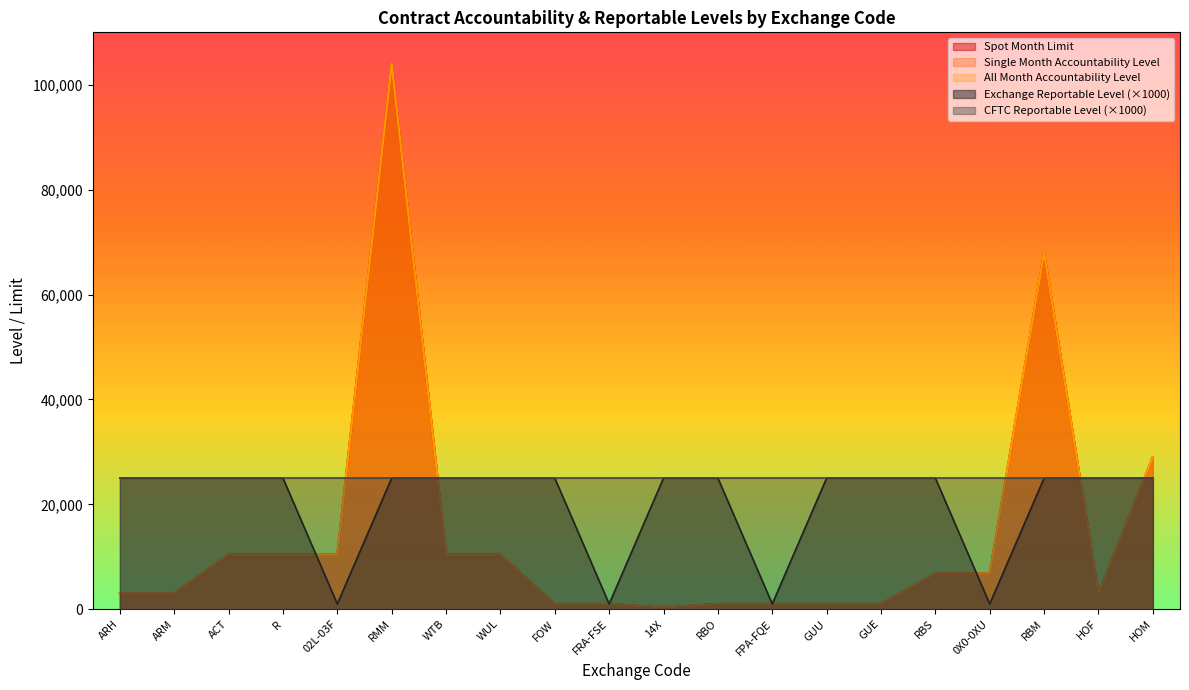

How many lines are shown in the chart?

5